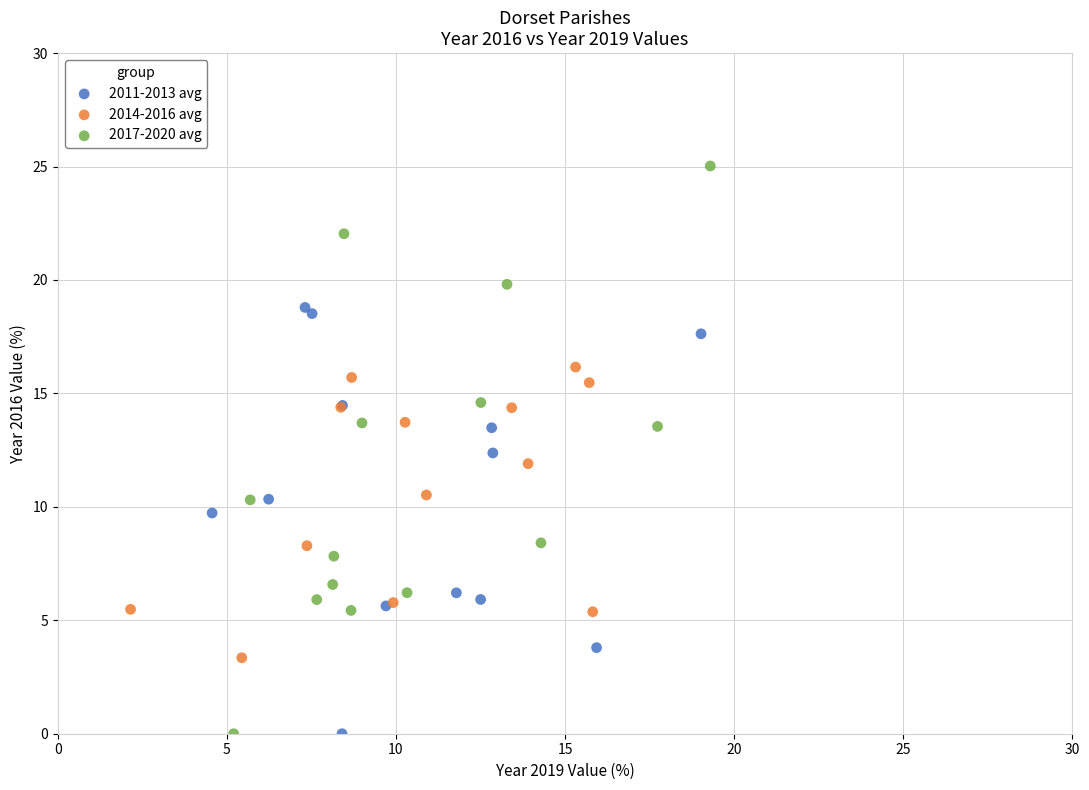

Which series has the widest spread of Y values?

2017-2020 avg